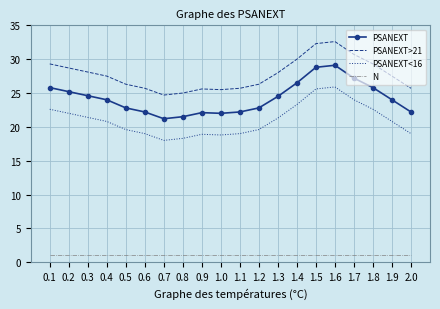

What is the total value across all series at 1.5?

87.7